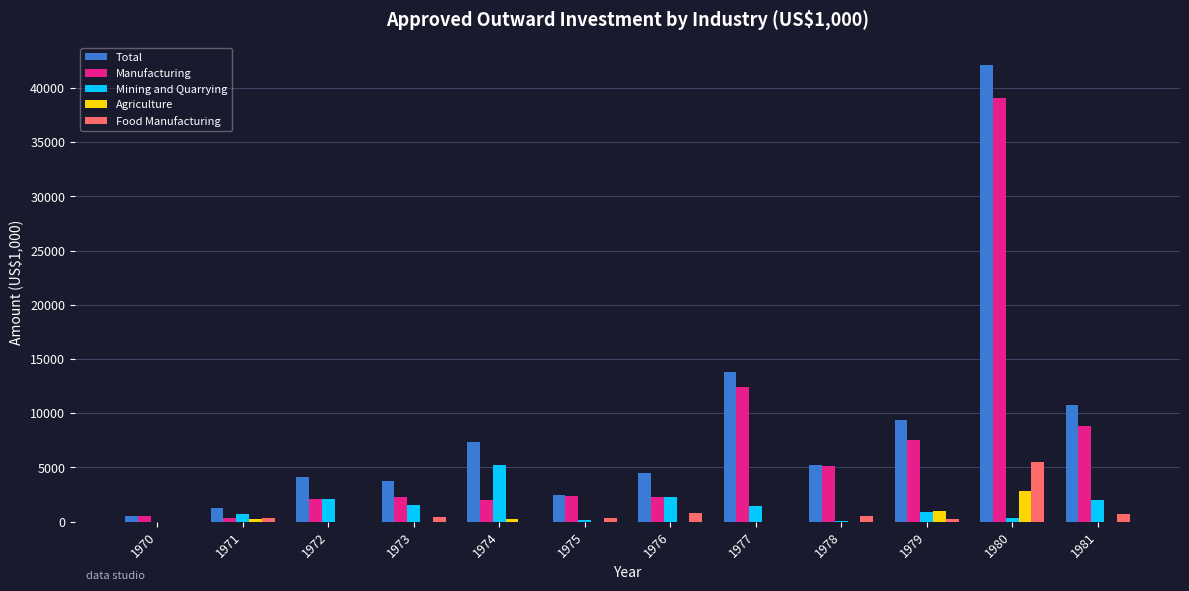

What is the sum of all Total values?

105091